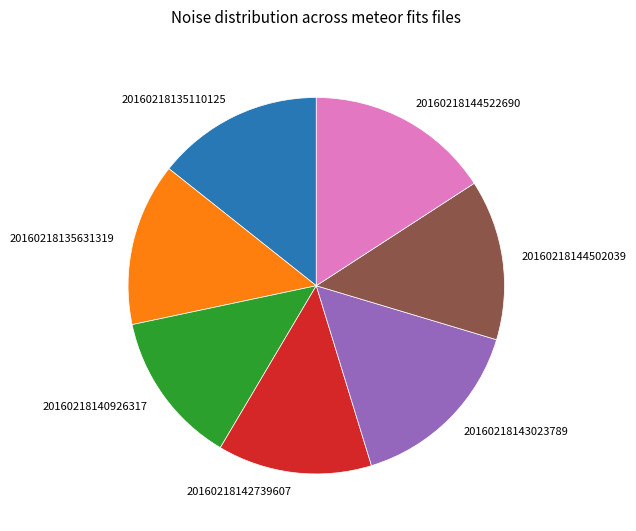

The 20160218144502039 slice represents 22% of the pie. True or false?

False